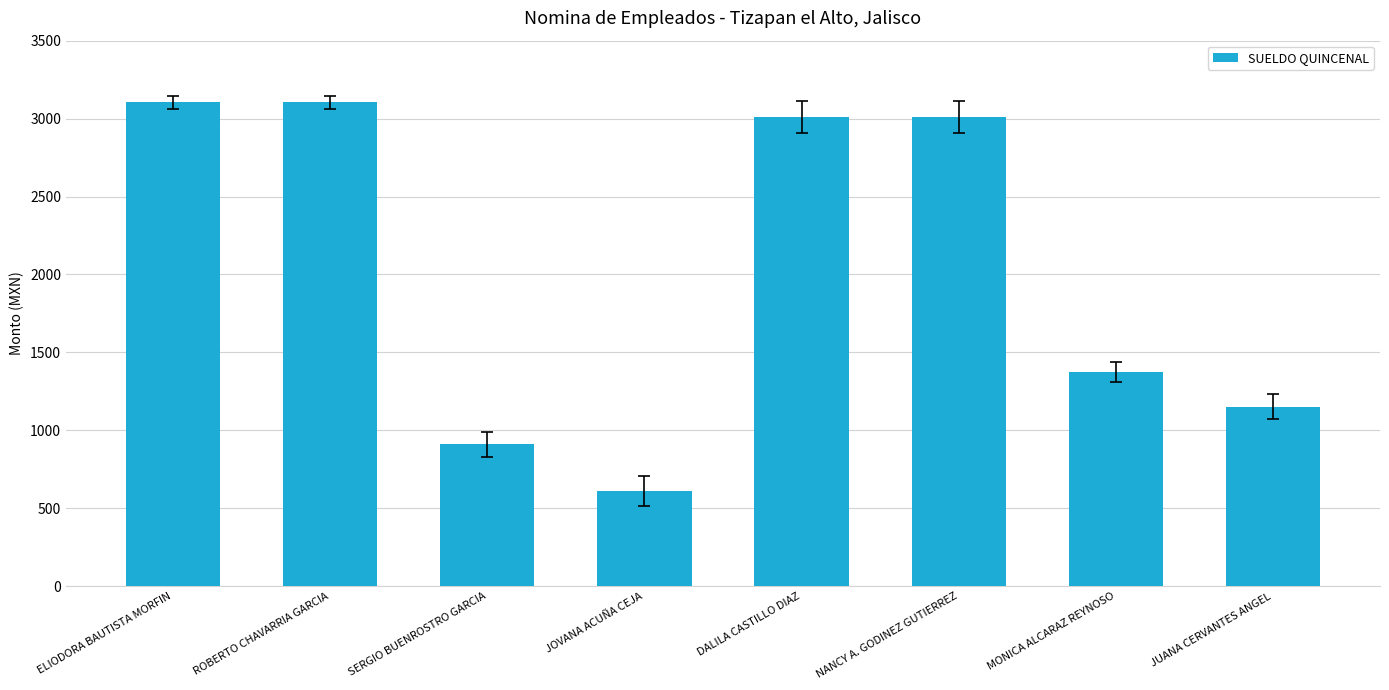

How many data points are less than 3008?

4